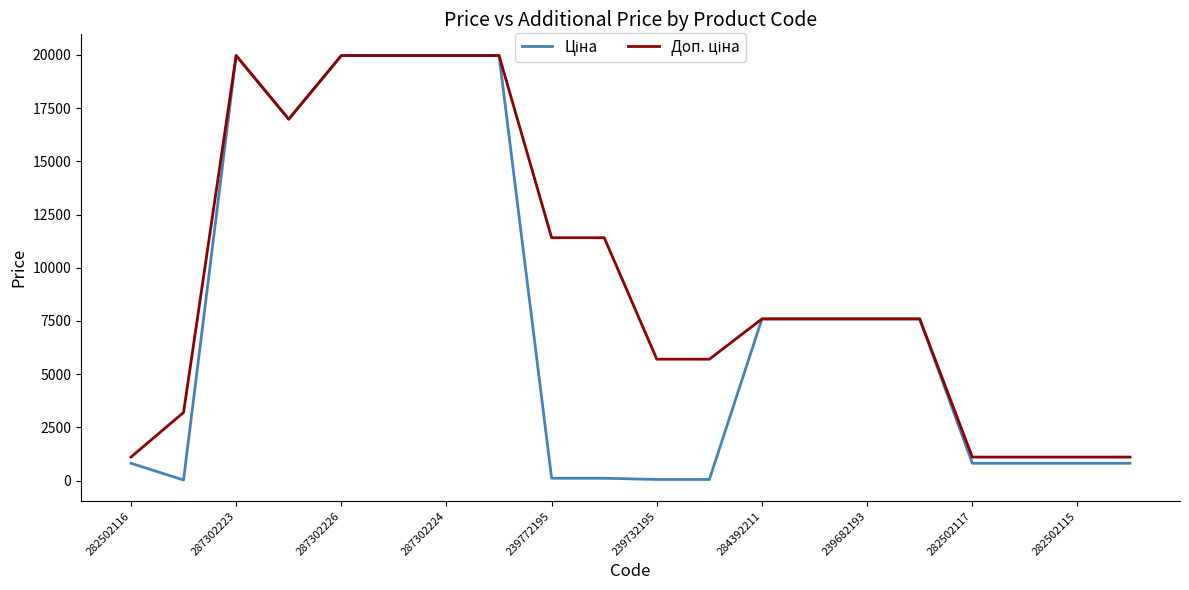

How many lines are shown in the chart?

2